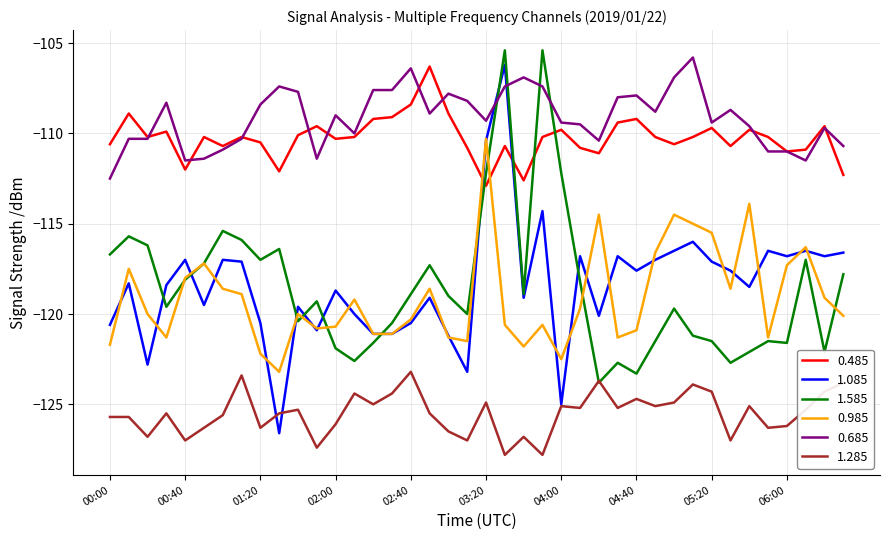

Which series has the widest spread of values?

1.085